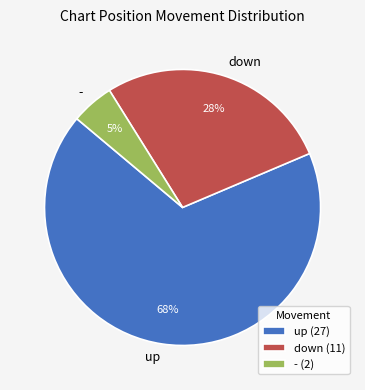

The up slice represents 73% of the pie. True or false?

False